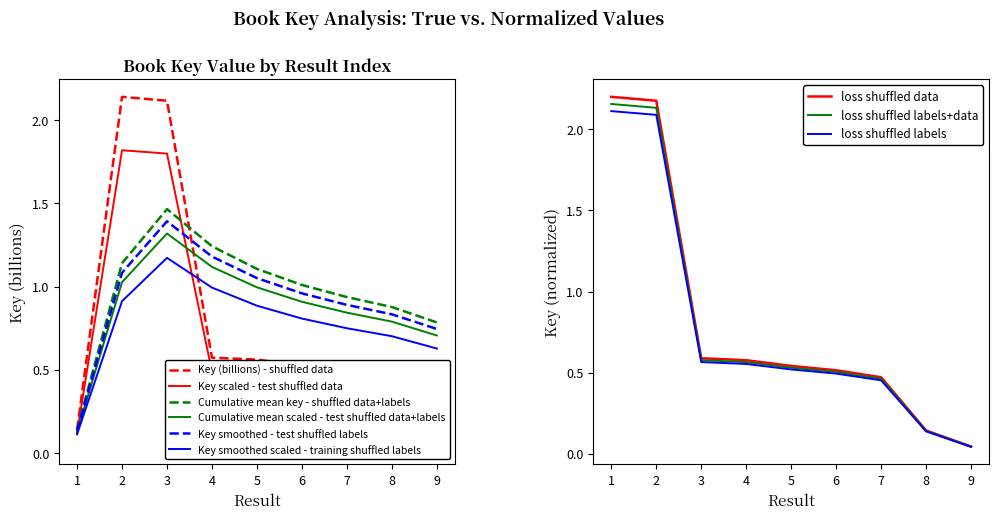

At which category does the chart reach its minimum across all series?

9